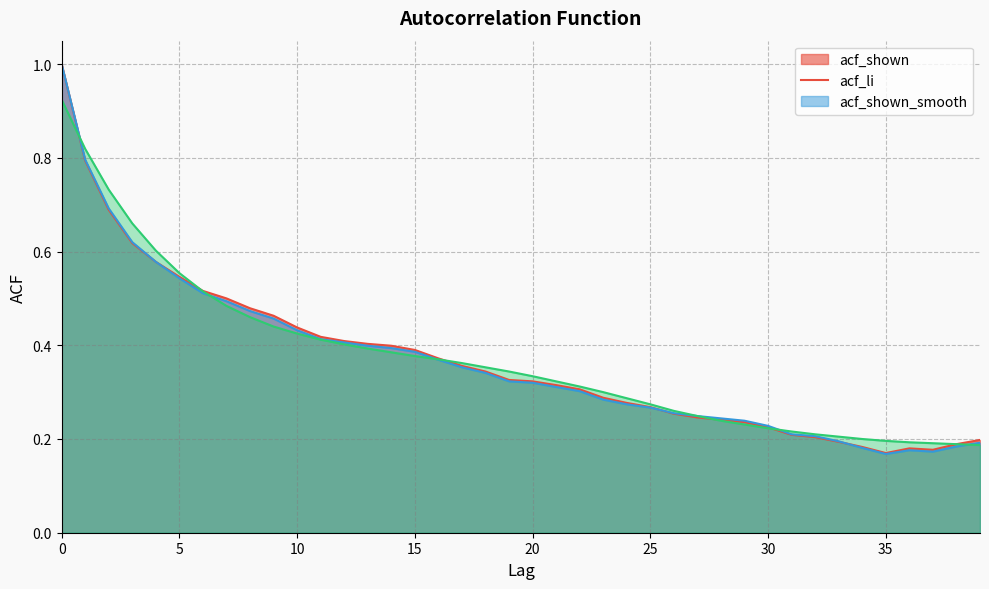

What is the sum of all acf_li values?

14.6